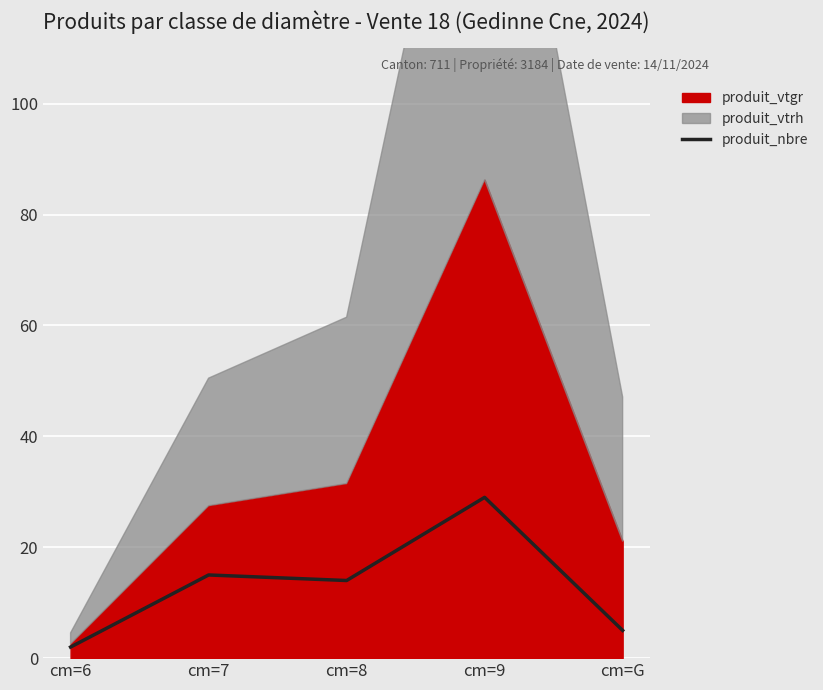

List the labels in order of value, largest first.

cm=9, cm=7, cm=8, cm=G, cm=6